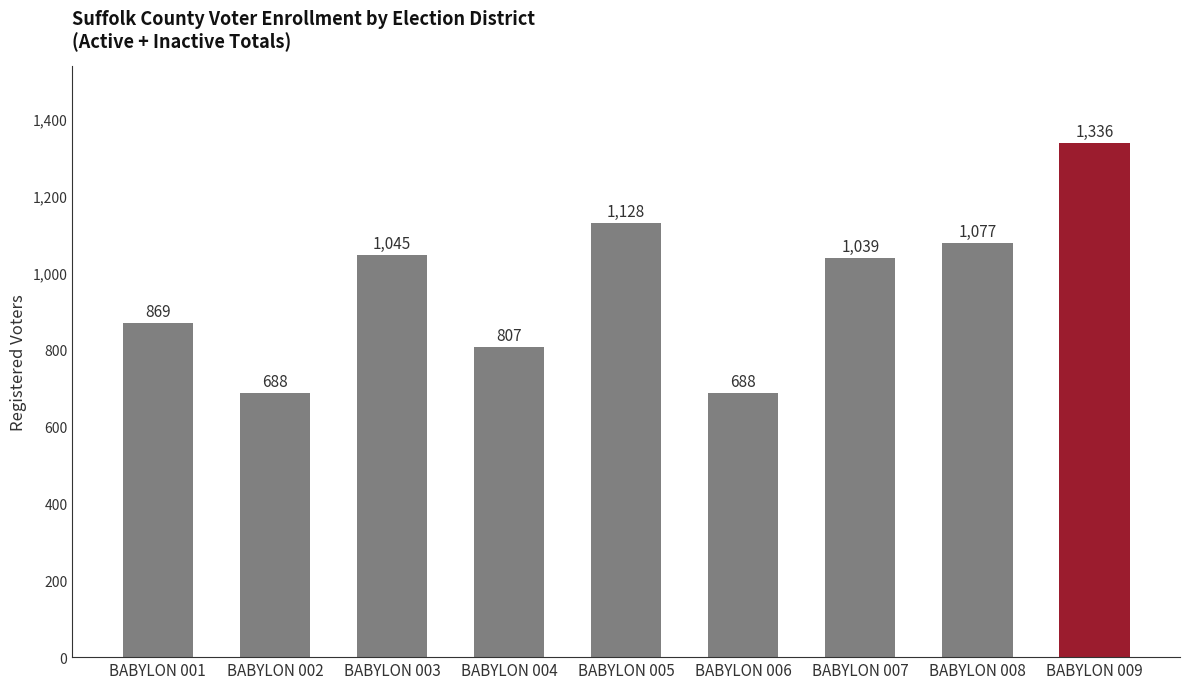

What is the minimum value shown in the chart?

688